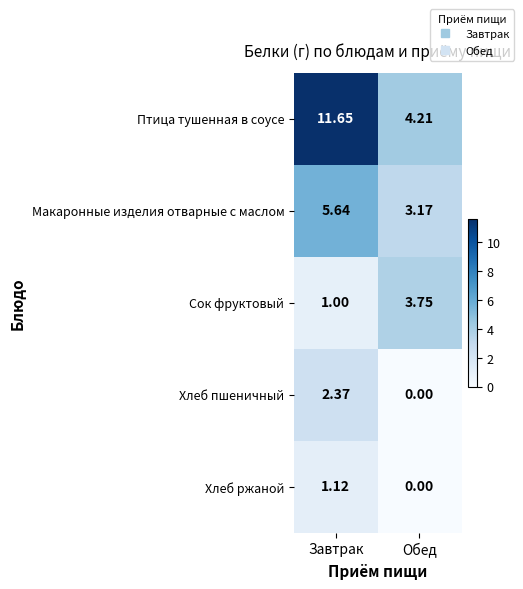

List the labels in order of Сок фруктовый value, smallest first.

Завтрак, Обед